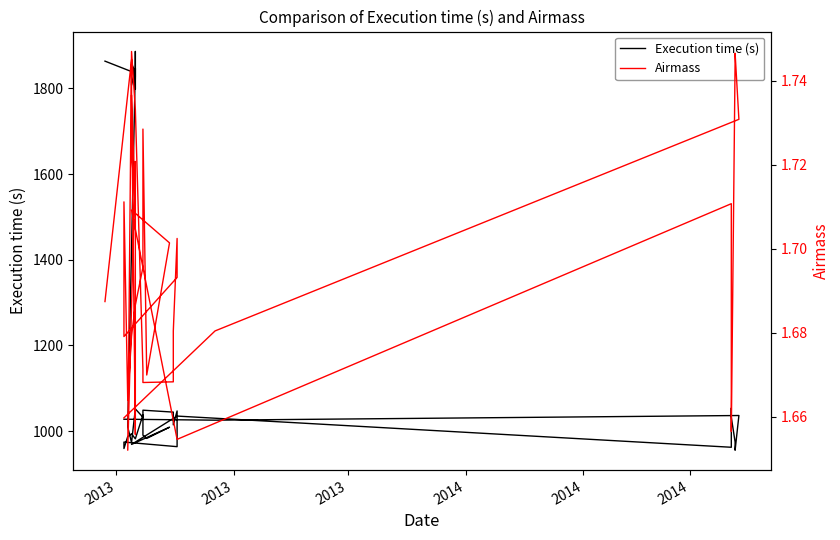

What is the sum of all Execution time (s) values?

46572.5